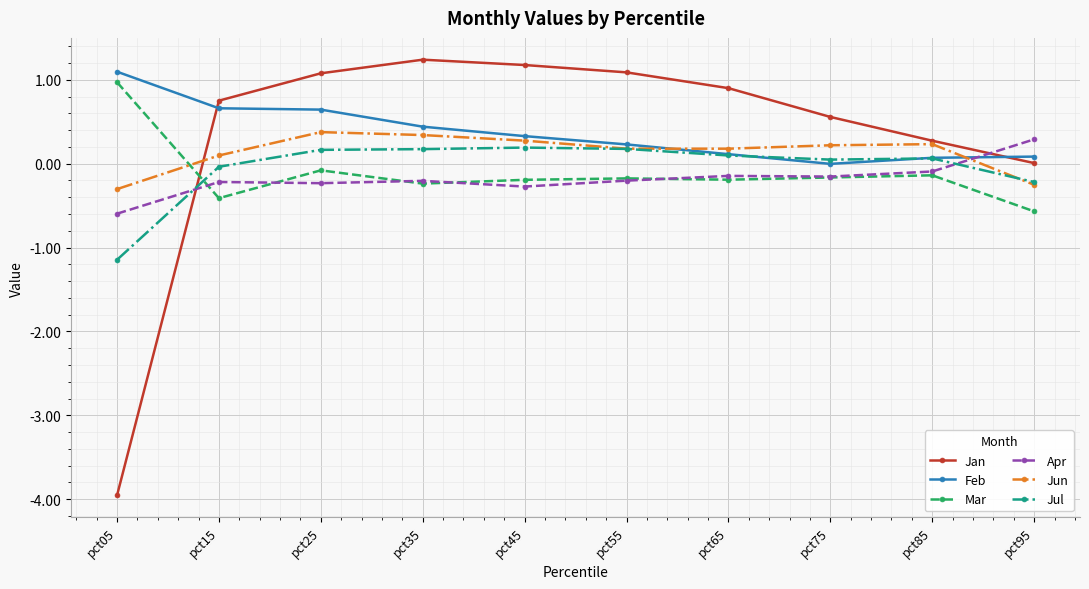

What is the smallest value displayed?

-4.0